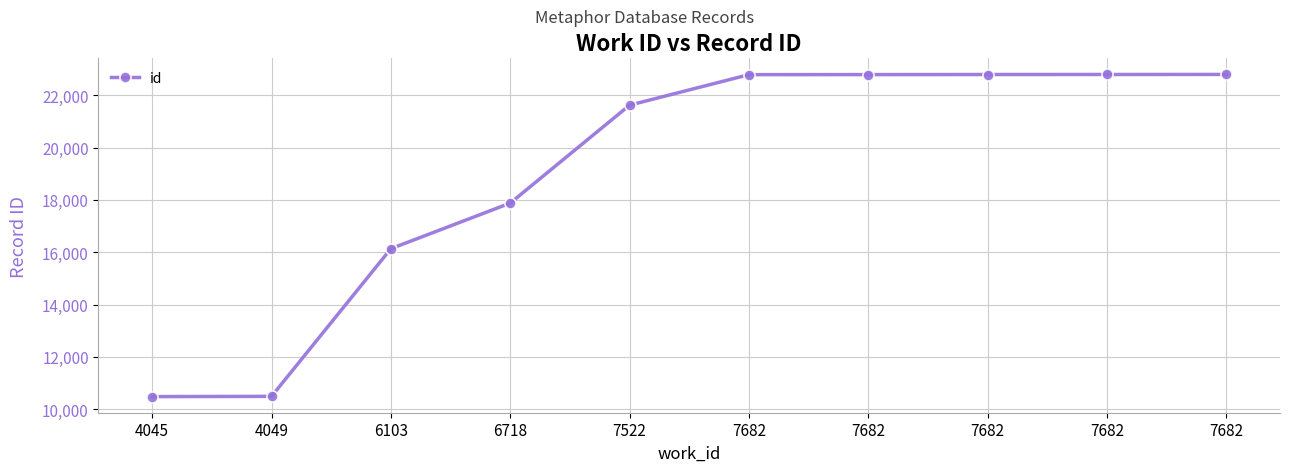

How many lines are shown in the chart?

1